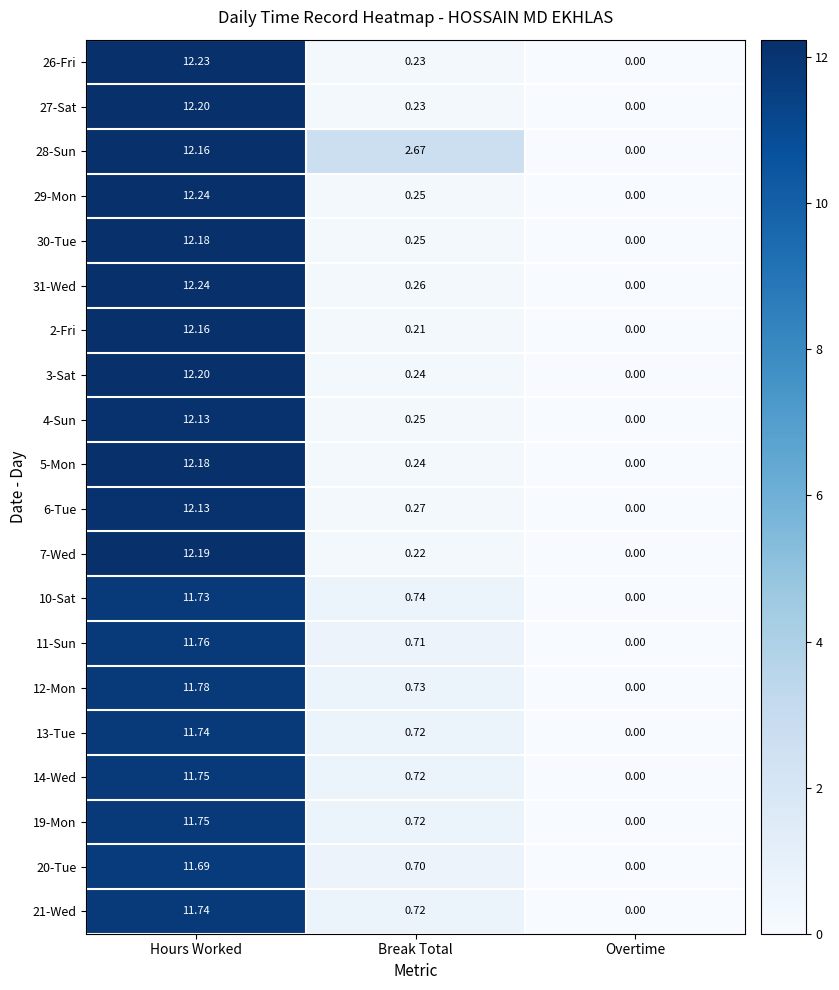

Between Break Total and Overtime, which series saw the biggest shift?

28-Sun